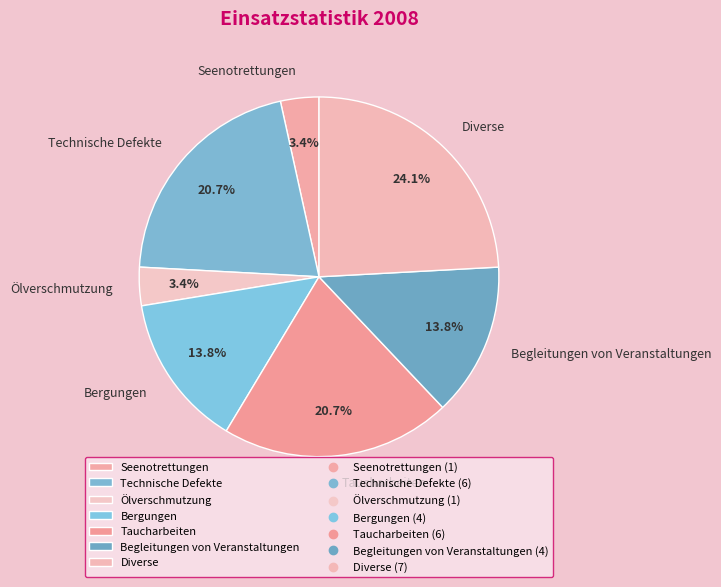

True or false: Taucharbeiten accounts for 35% of the total.

False